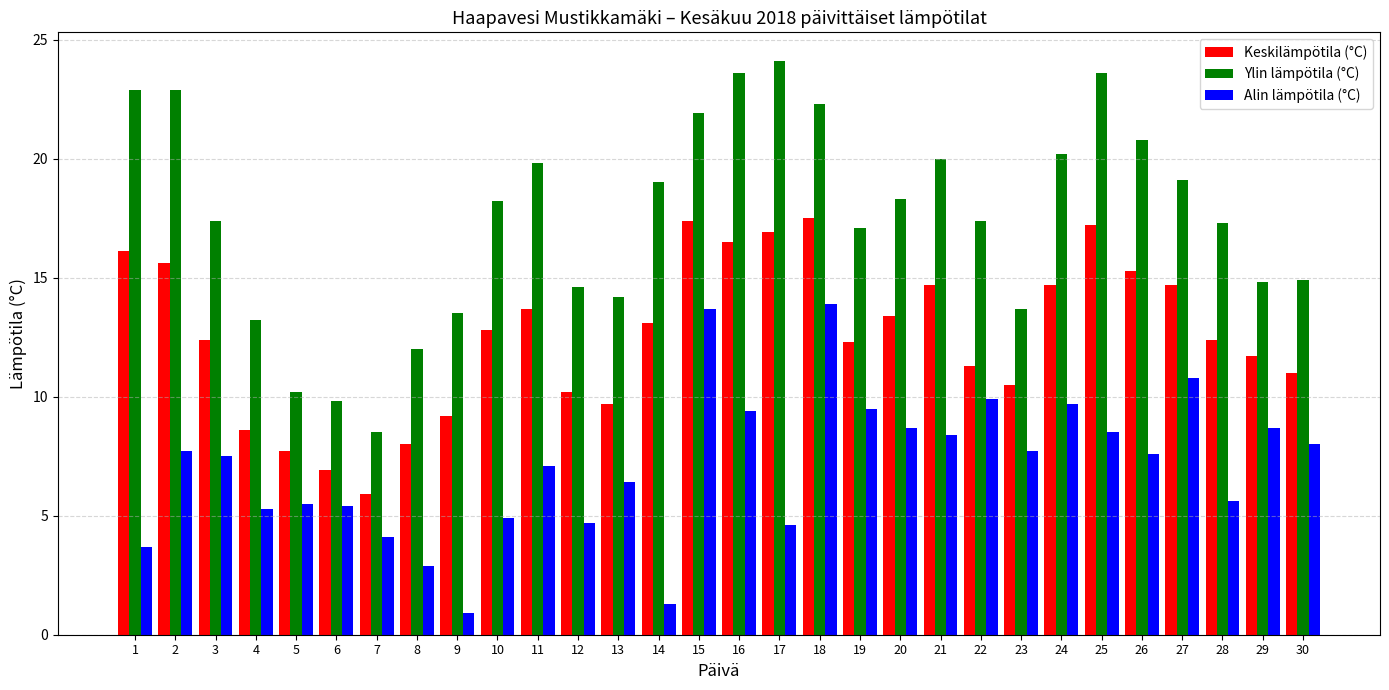

Rank the series by their average value, from lowest to highest.

Alin lämpötila (°C), Keskilämpötila (°C), Ylin lämpötila (°C)